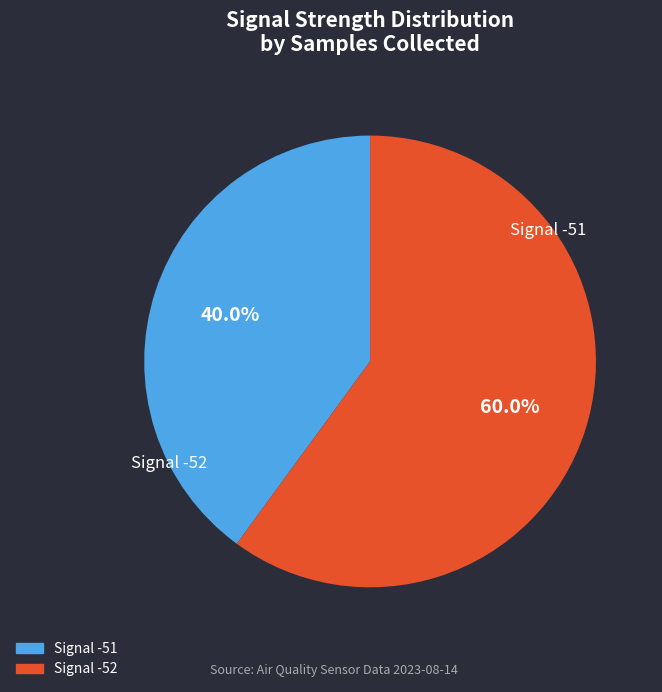

Which category has the smallest portion of the pie?

Signal -51